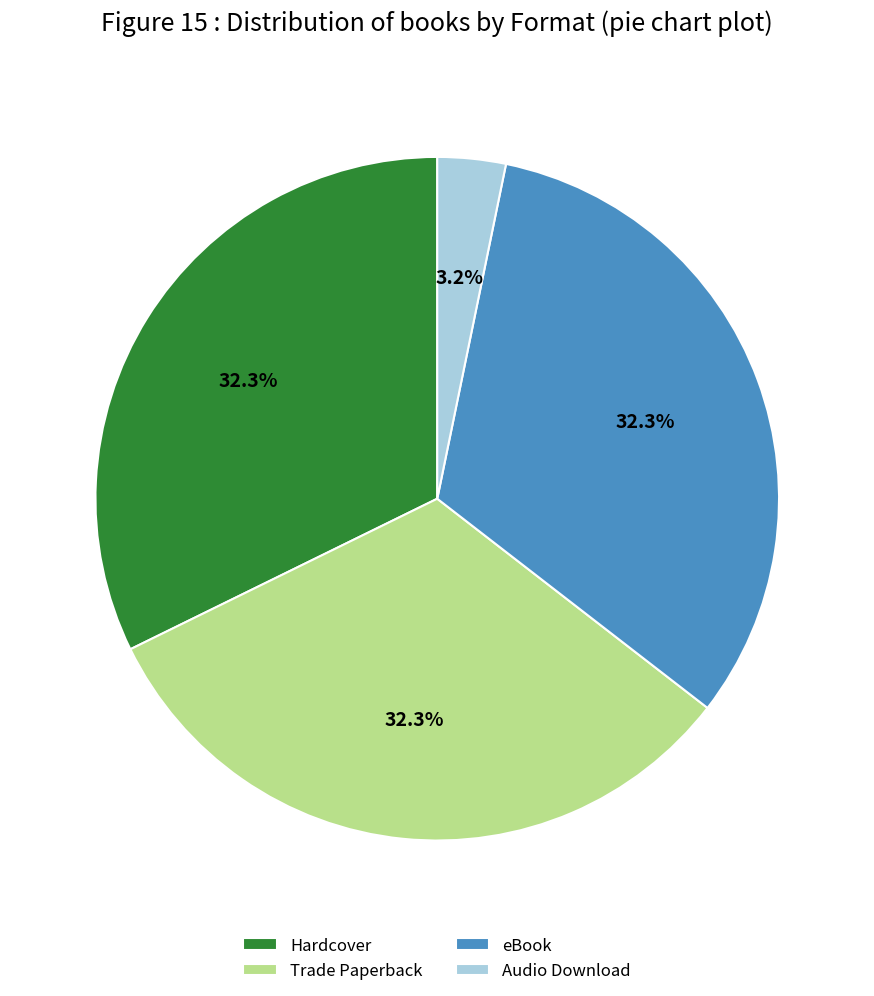

Is it true that Trade Paperback is 32% of the pie?

True